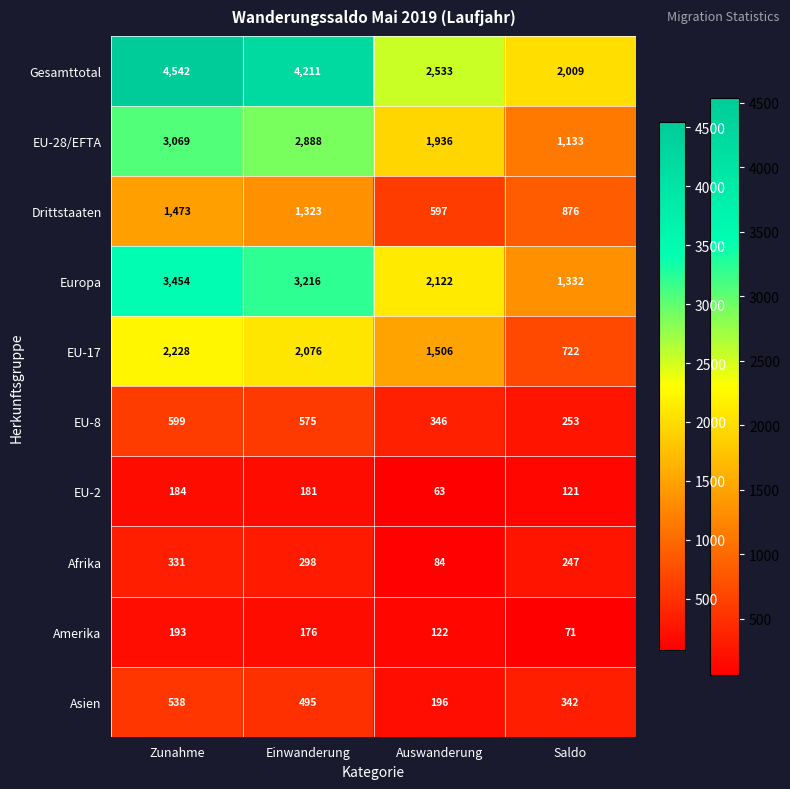

Which category has the highest value across all series?

Zunahme